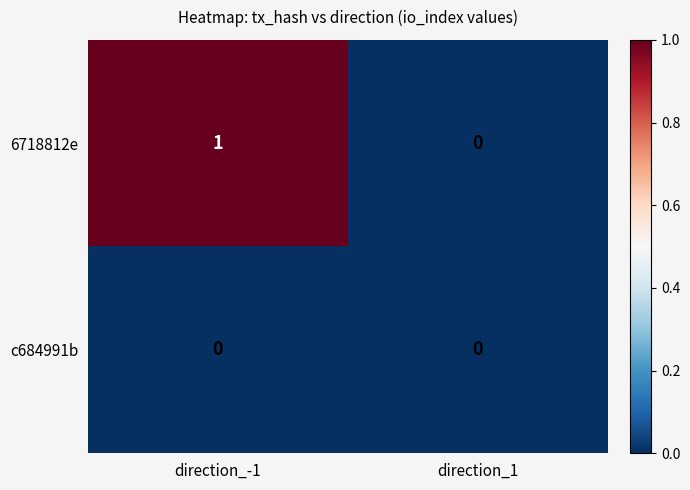

Which series changed the most between direction_-1 and direction_1?

6718812e